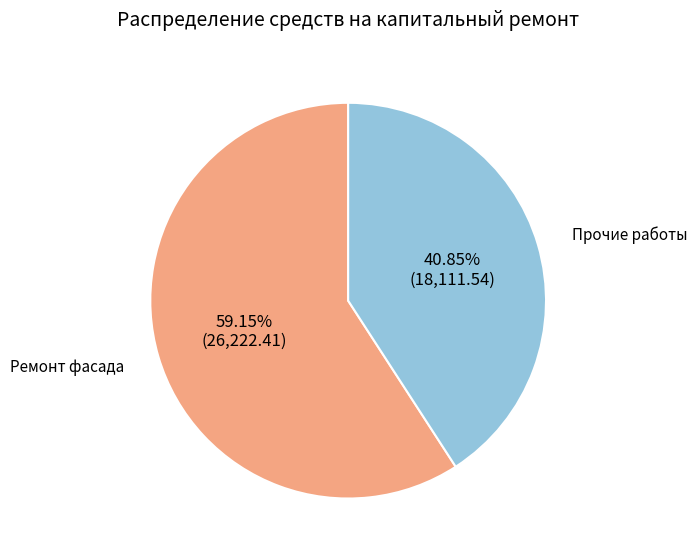

What is the majority slice?

Ремонт фасада